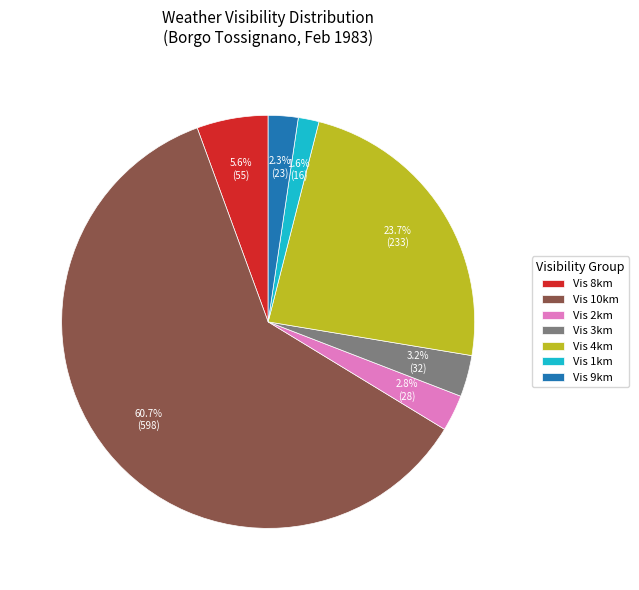

Which slice represents more than half of the pie?

Vis 10km